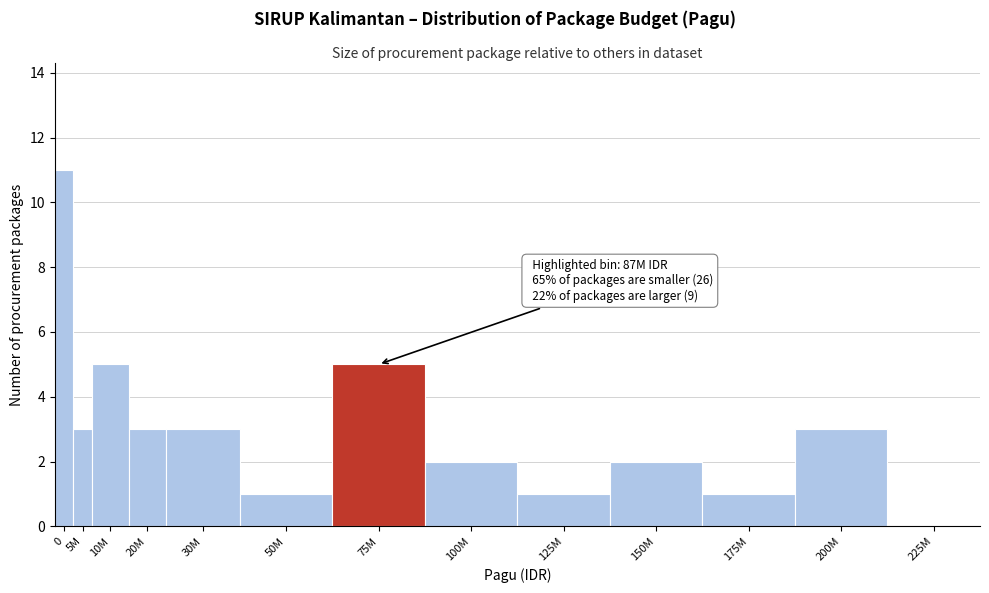

Reading left to right, transcribe all the data shown in this chart.

0=11	5M=3	10M=5	20M=3	30M=3	50M=1	75M=5	100M=2	125M=1	150M=2	175M=1	200M=3	225M=0